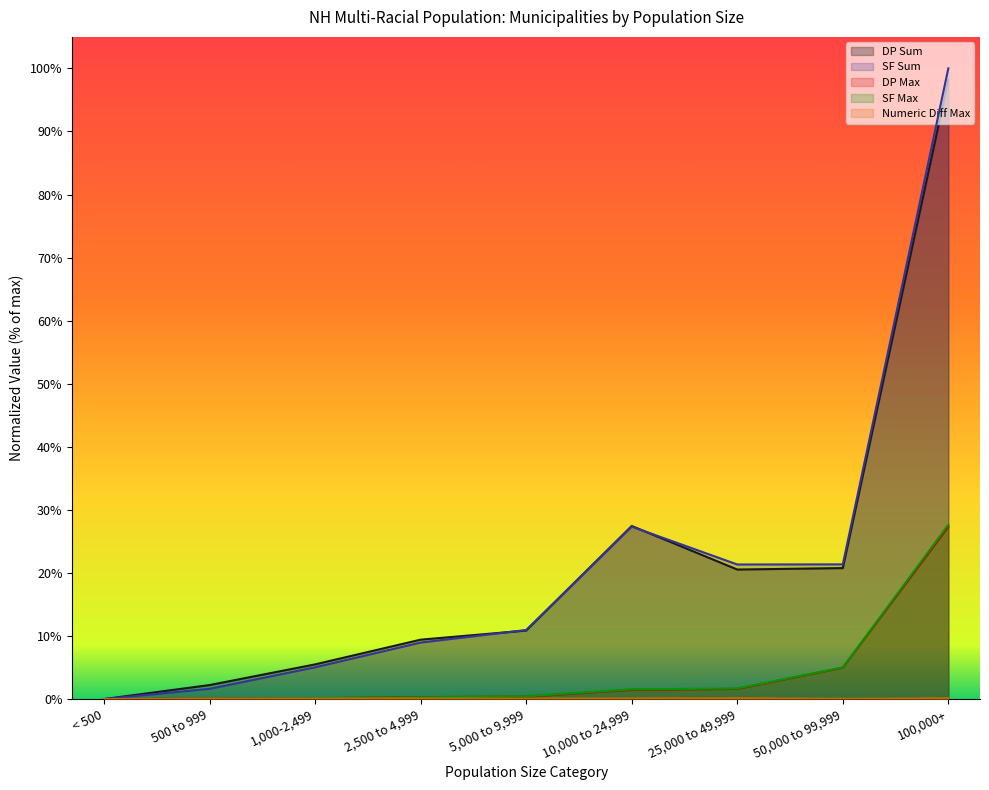

What position from the left is 2,500 to 4,999?

4